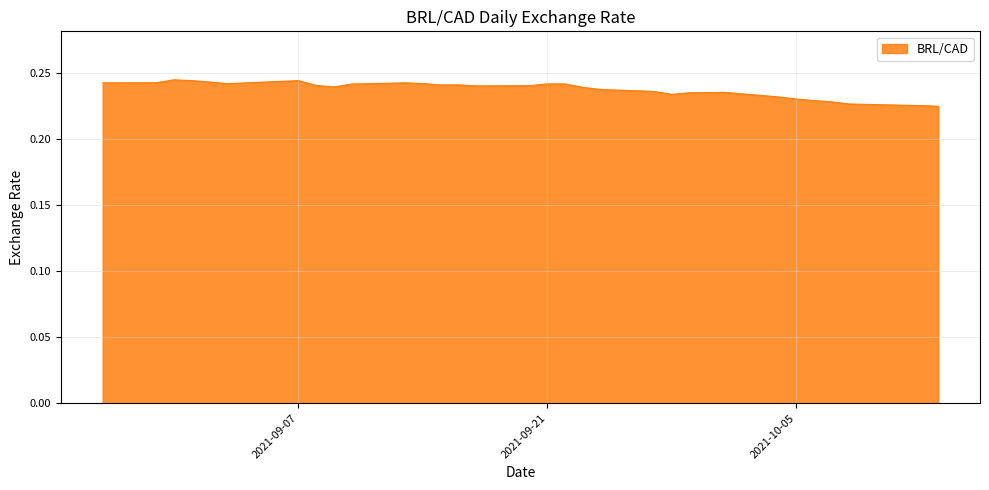

Does the chart have visible grid lines?

Yes